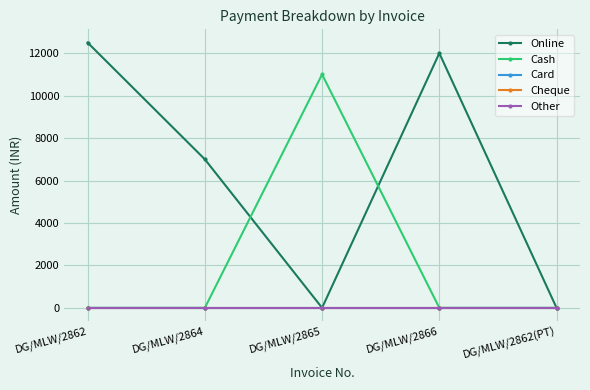

Is this an area chart (filled region under the line)?

No